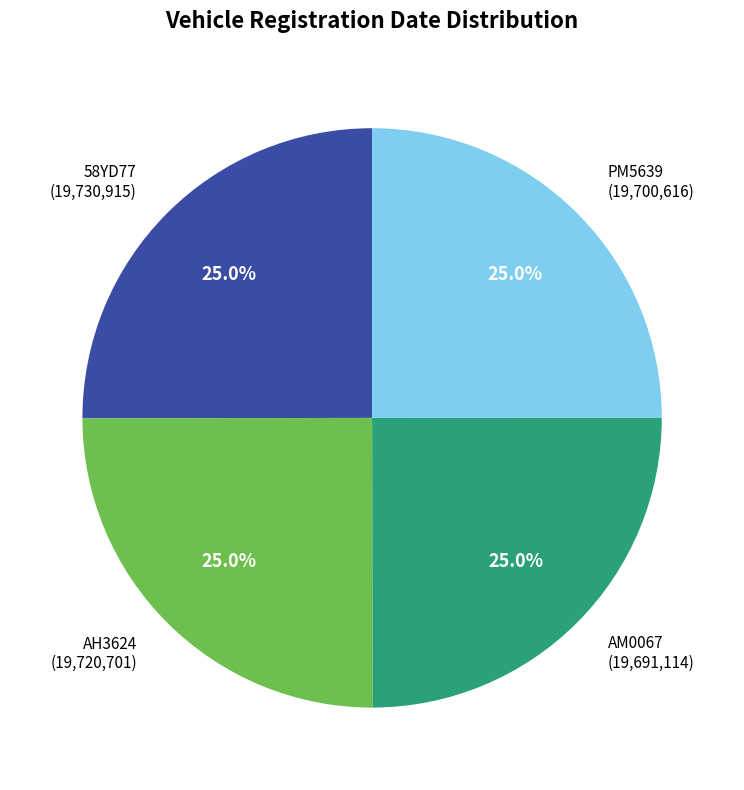

Is it true that AH3624 is 35% of the pie?

False